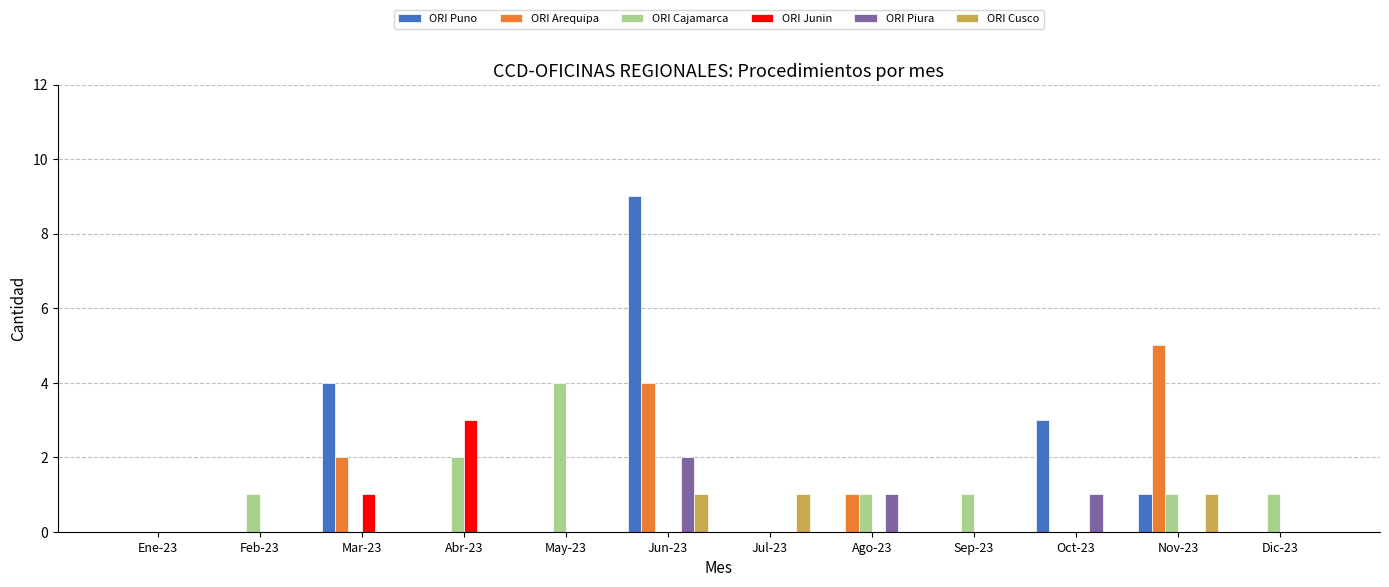

Which series has the widest spread of values?

ORI Puno